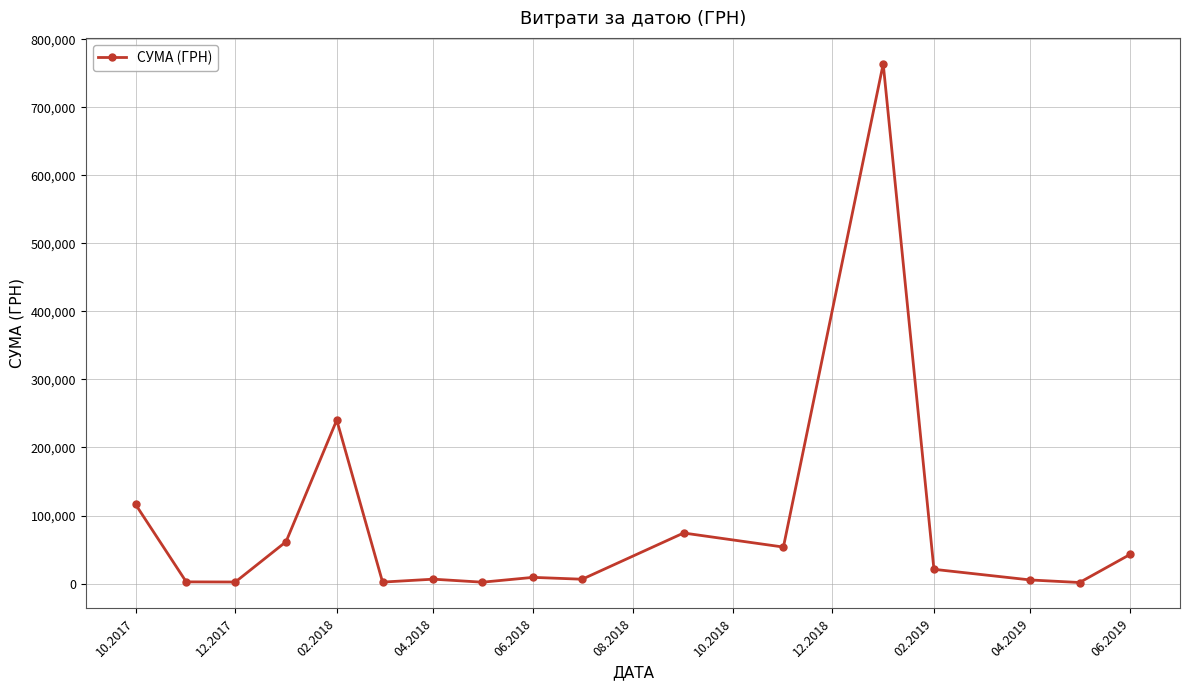

What is the difference between the maximum and second lowest values?

761980.5